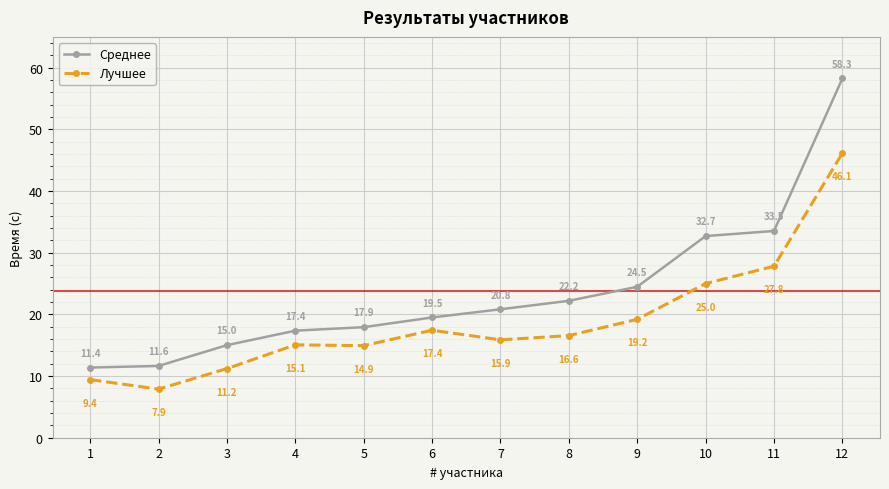

What is the value of the Среднее point at the 3rd from the left?

15.0